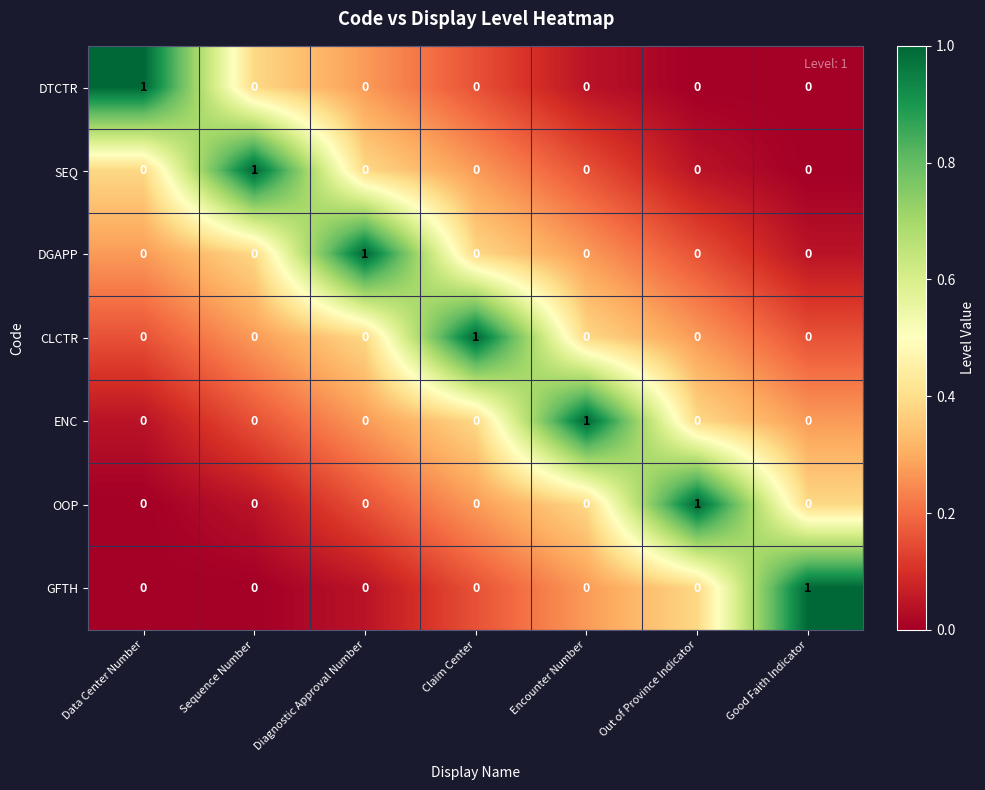

Count the DTCTR values in the range 0 to 1.

7